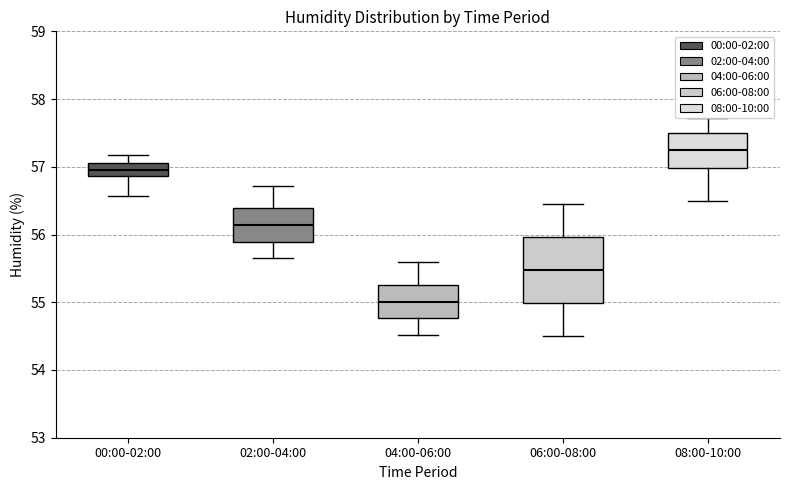

Reading left to right, read every box against the y-axis: the position of its median line, the range the box covers, and the ends of its whiskers. The values are not printed on the chart, so give them approximately, as read against the axis.

00:00-02:00: median 57.0, box 56.9 to 57.1, whiskers 56.6 to 57.2
02:00-04:00: median 56.1, box 55.9 to 56.4, whiskers 55.7 to 56.7
04:00-06:00: median 55.0, box 54.8 to 55.3, whiskers 54.5 to 55.6
06:00-08:00: median 55.5, box 55.0 to 56.0, whiskers 54.5 to 56.5
08:00-10:00: median 57.3, box 57.0 to 57.5, whiskers 56.5 to 57.7